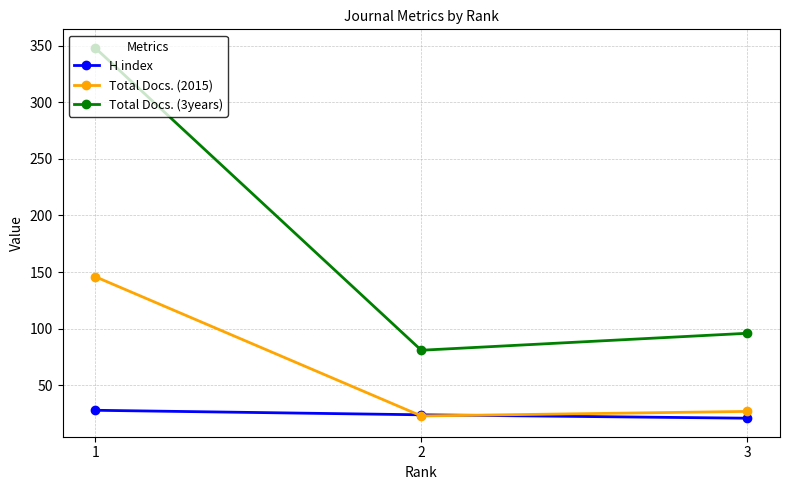

List the labels in order of H index value, largest first.

1, 2, 3